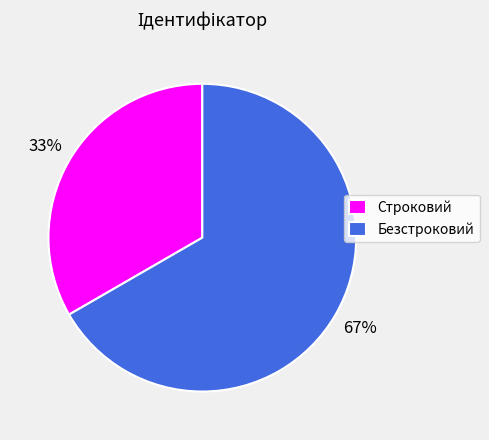

To the nearest percent, what is the average slice percentage?

50%